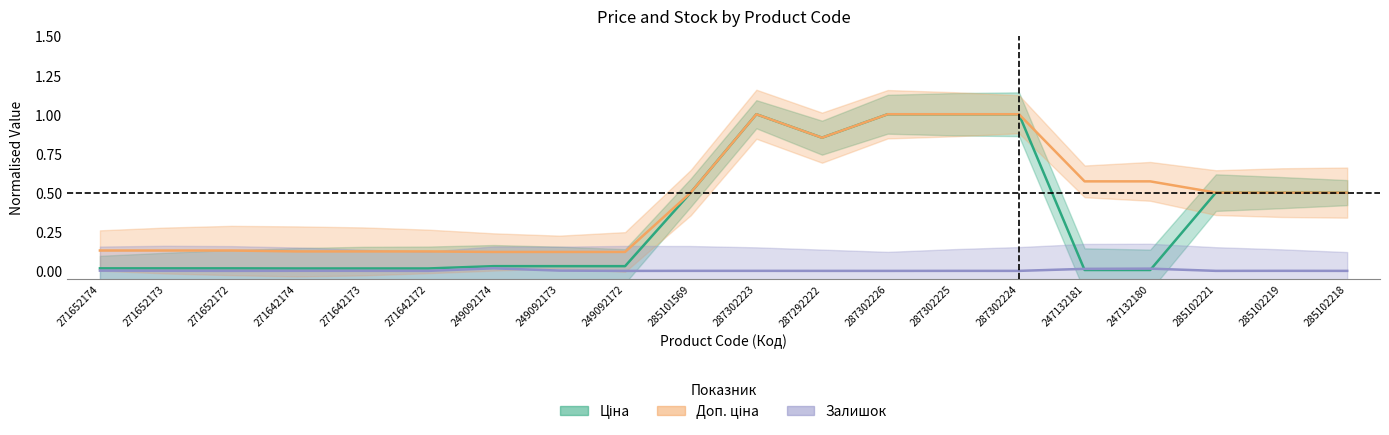

True or false: Доп. ціна and Ціна cross at least once.

False